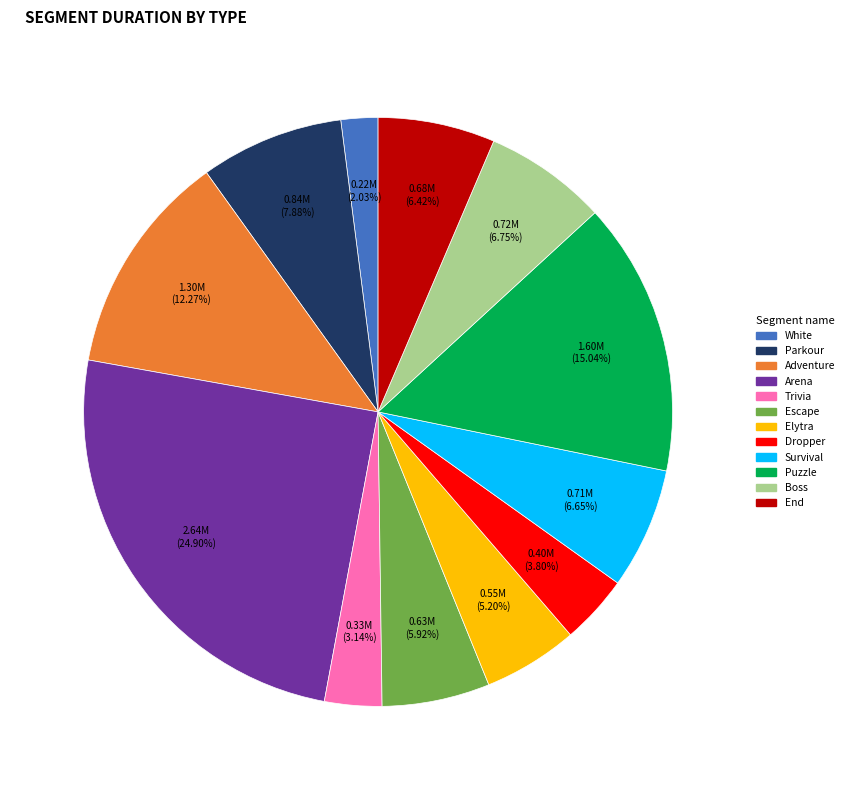

How many slices are in this pie chart?

12